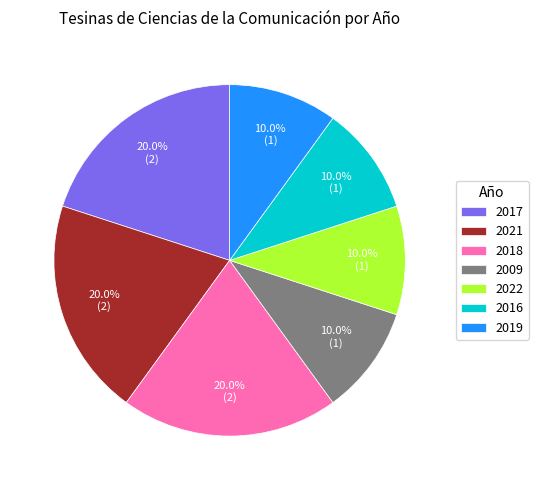

What portion of the pie excludes 2021?

80.0%